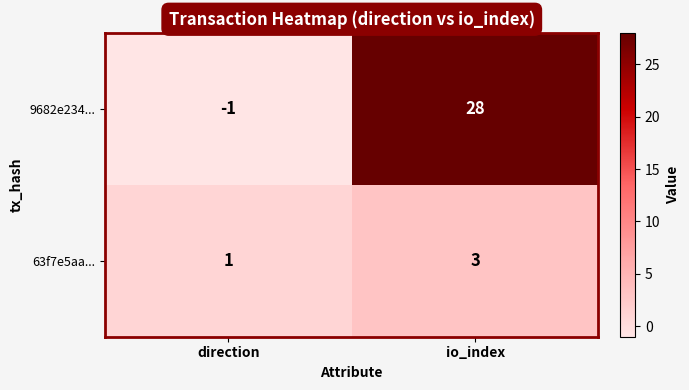

What is the sum of the 9682e234... values at io_index and direction?

27